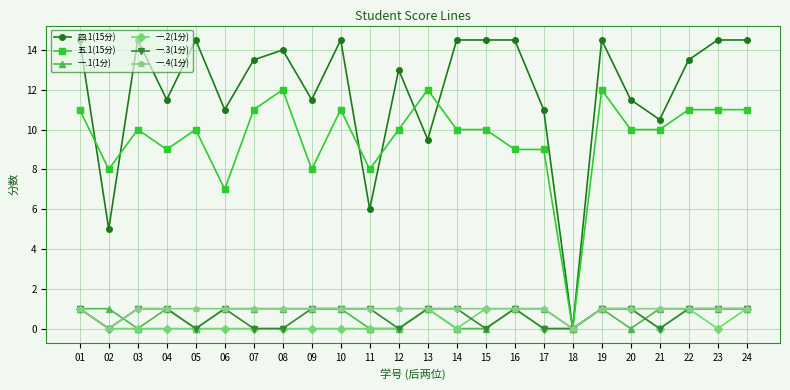

What is the value of the 一.4(1分) point at the 3rd from the left?

1.0